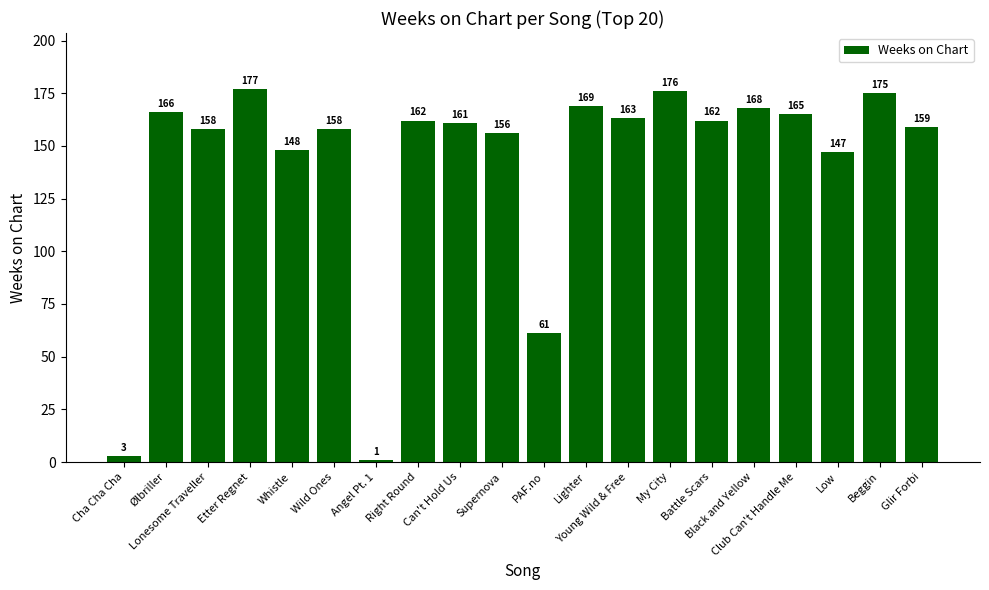

Between Battle Scars and Lighter, which is larger?

Lighter